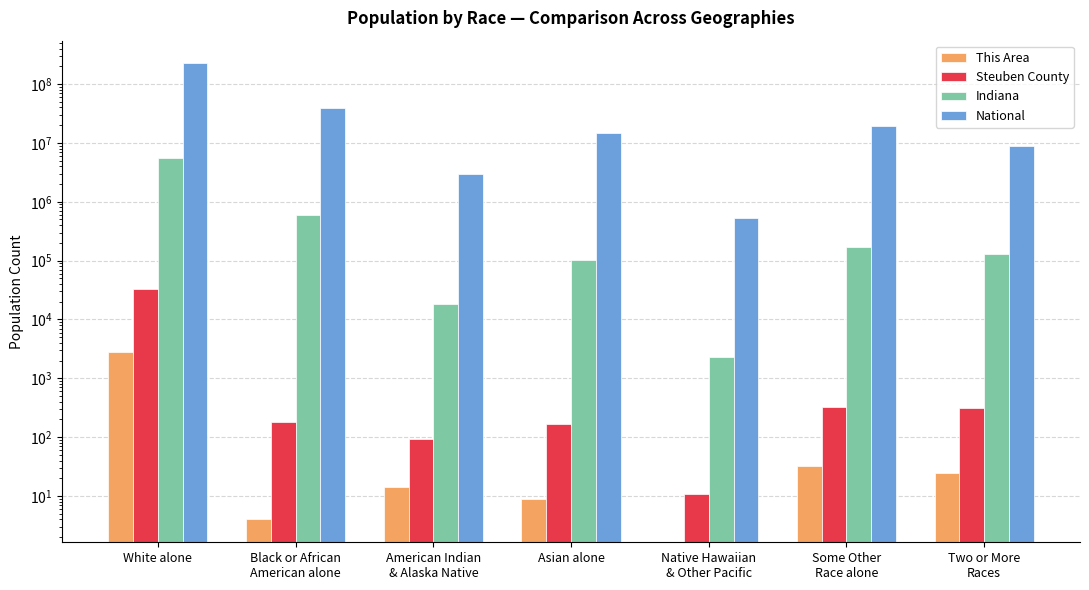

Reading left to right, extract all data points from this chart.

This Area: White alone=2751	Black or African
American alone=4	American Indian
& Alaska Native=14	Asian alone=9	Native Hawaiian
& Other Pacific=0	Some Other
Race alone=32	Two or More
Races=25
Steuben County: White alone=33098	Black or African
American alone=179	American Indian
& Alaska Native=93	Asian alone=167	Native Hawaiian
& Other Pacific=11	Some Other
Race alone=320	Two or More
Races=317
Indiana: White alone=5467906	Black or African
American alone=591397	American Indian
& Alaska Native=18462	Asian alone=102474	Native Hawaiian
& Other Pacific=2348	Some Other
Race alone=173314	Two or More
Races=127901
National: White alone=223553265	Black or African
American alone=38929319	American Indian
& Alaska Native=2932248	Asian alone=14674252	Native Hawaiian
& Other Pacific=540013	Some Other
Race alone=19107368	Two or More
Races=9009073